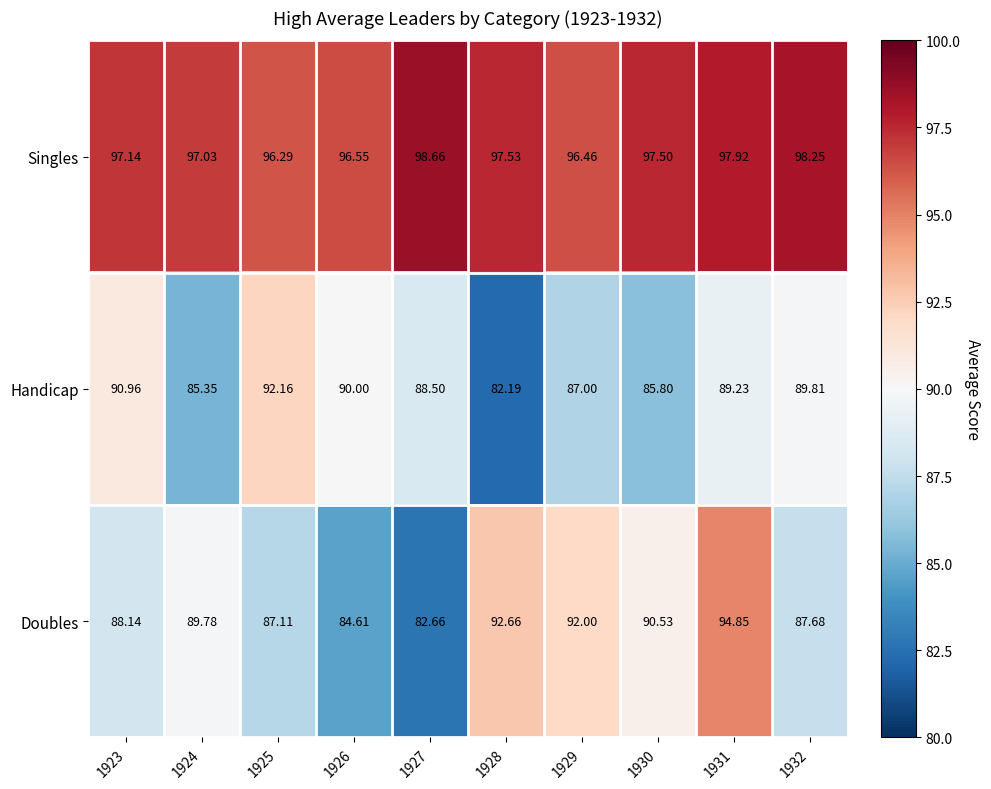

Which series has the widest spread of values?

Doubles